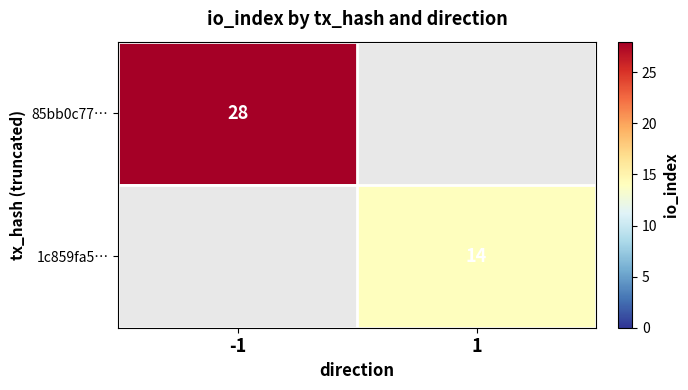

Is it true that 1c859fa5… equals 14 at 1?

True